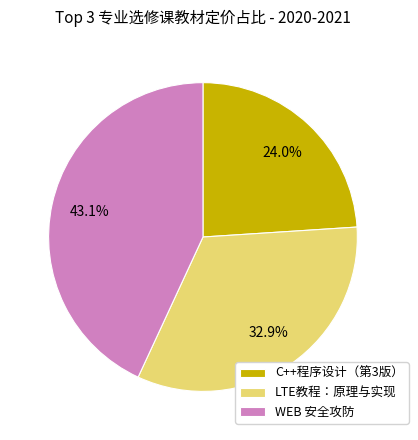

Approximately how many times larger is the value at LTE教程：原理与实现 compared to WEB 安全攻防?

0.8